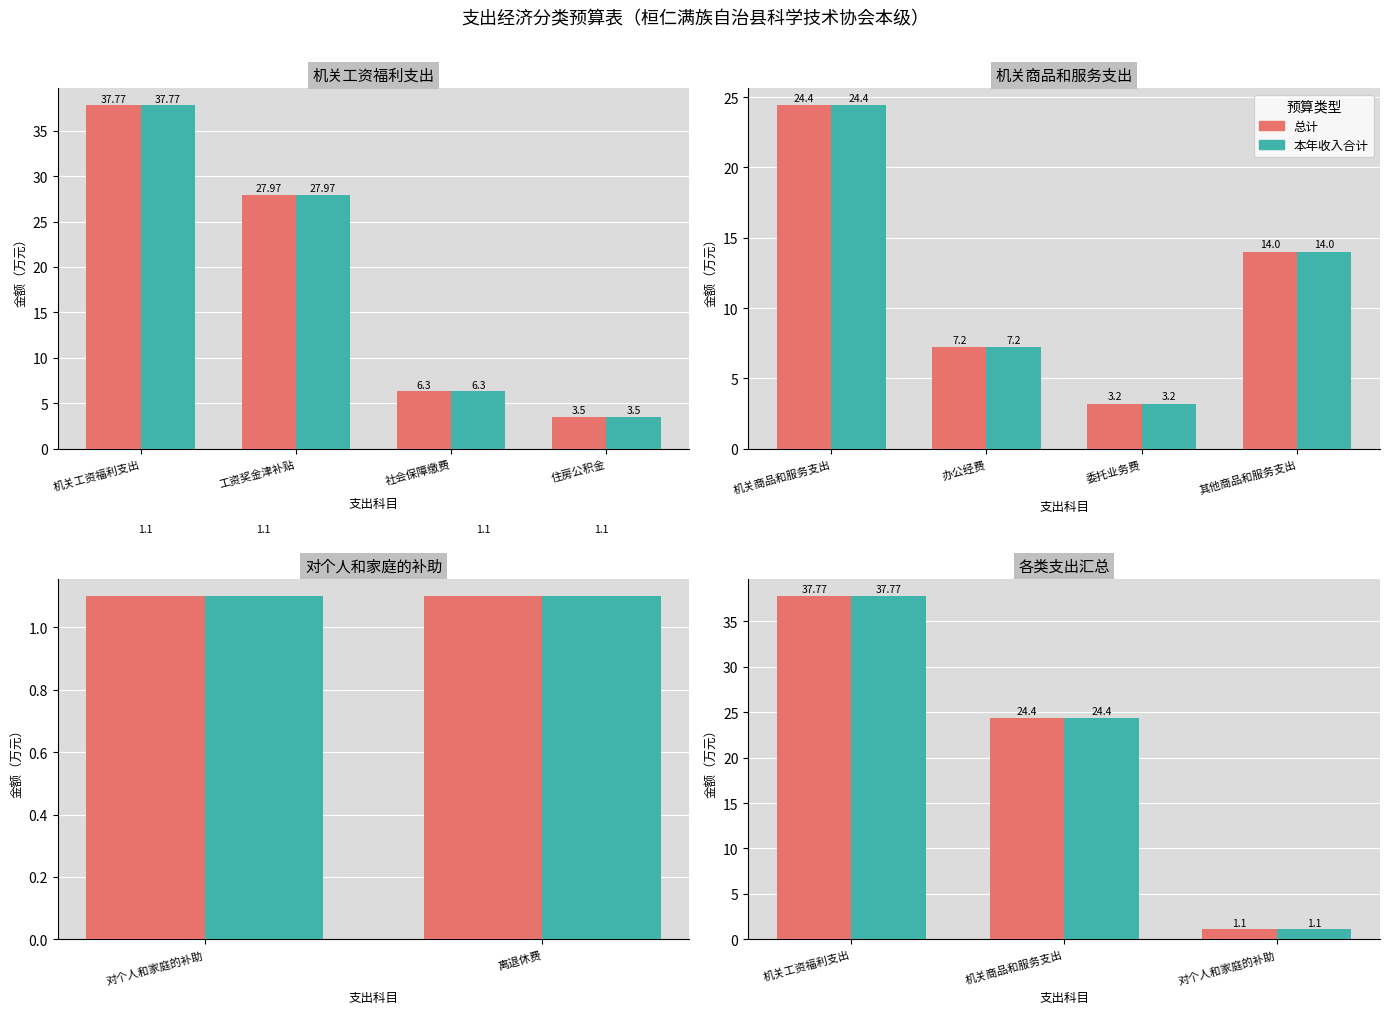

What is the difference between the maximum and minimum values in the 总计 series?

36.7